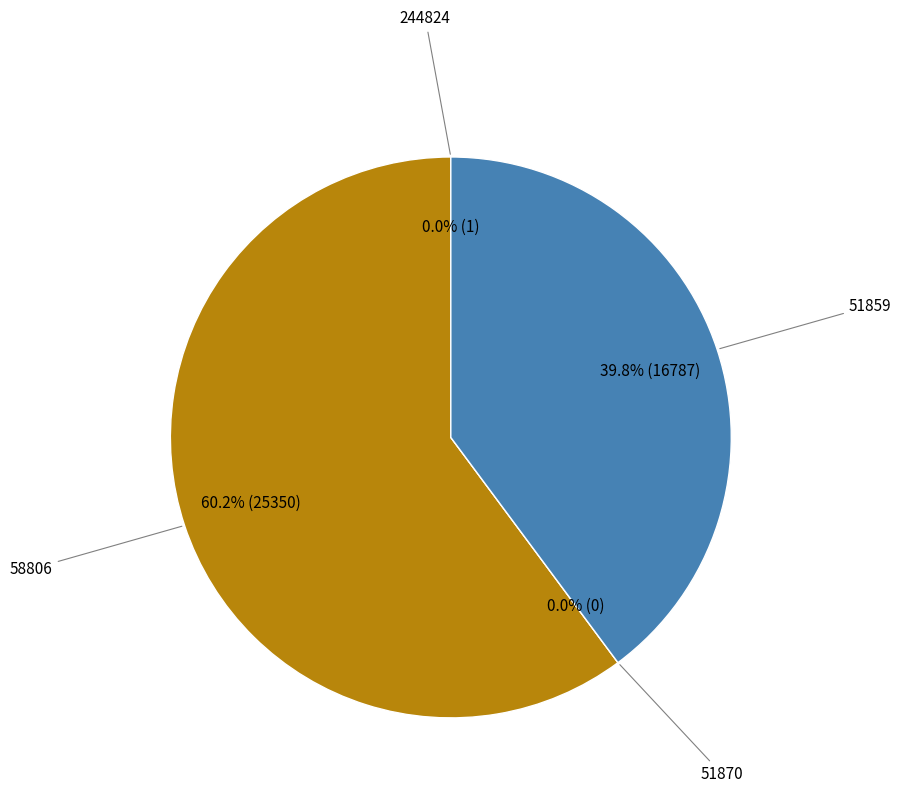

Count the number of slices in the pie.

4